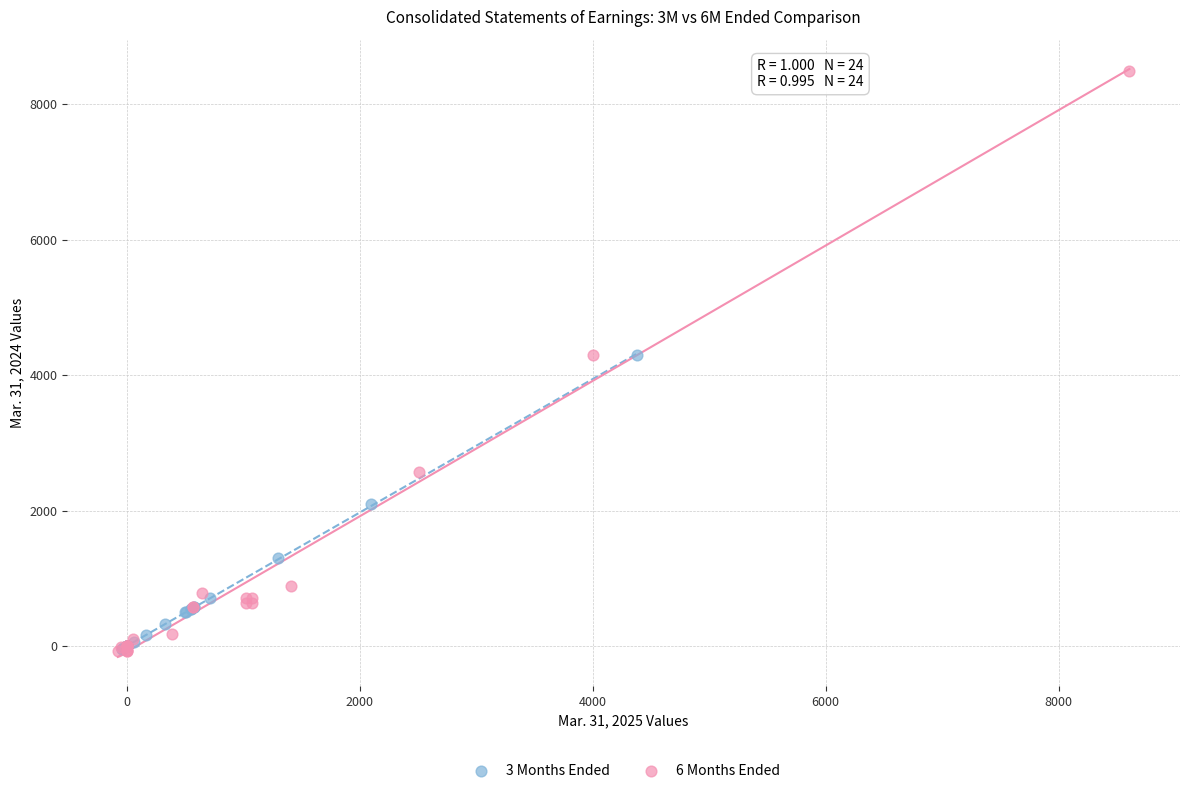

What are all the series names shown in the legend?

3 Months Ended, 6 Months Ended